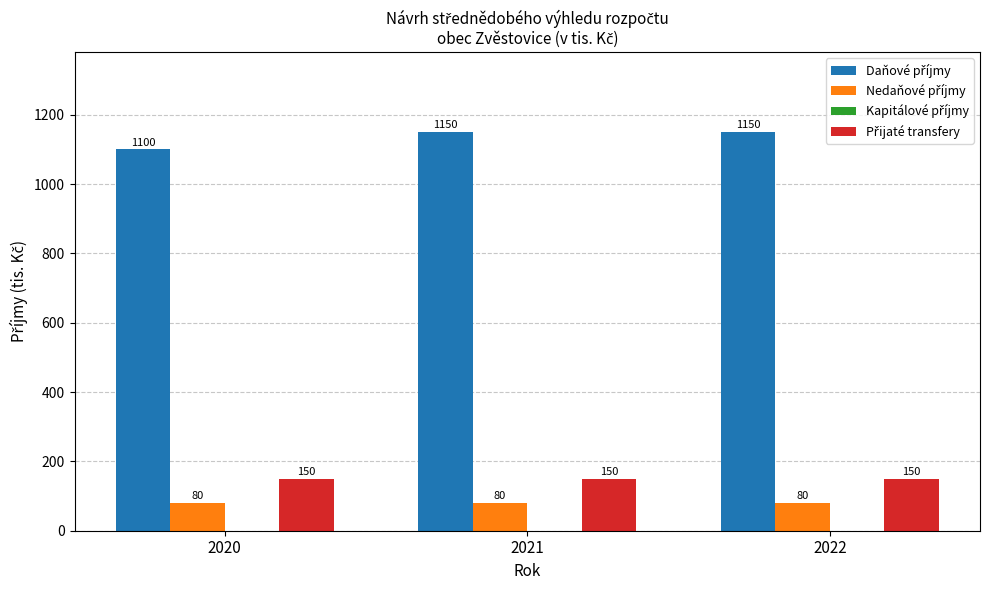

What is the difference between the highest and lowest values at 2020?

1020